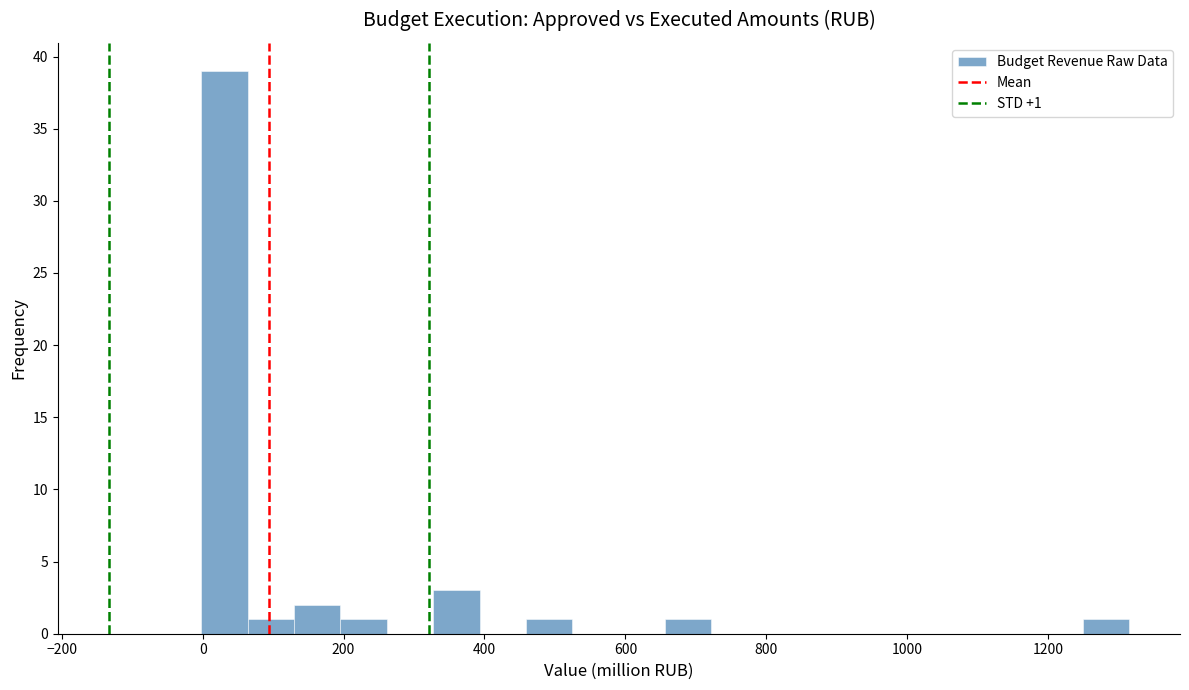

Around what value on the x-axis is the tallest bar? Give the approximate position of its centre, as read against the axis.

40